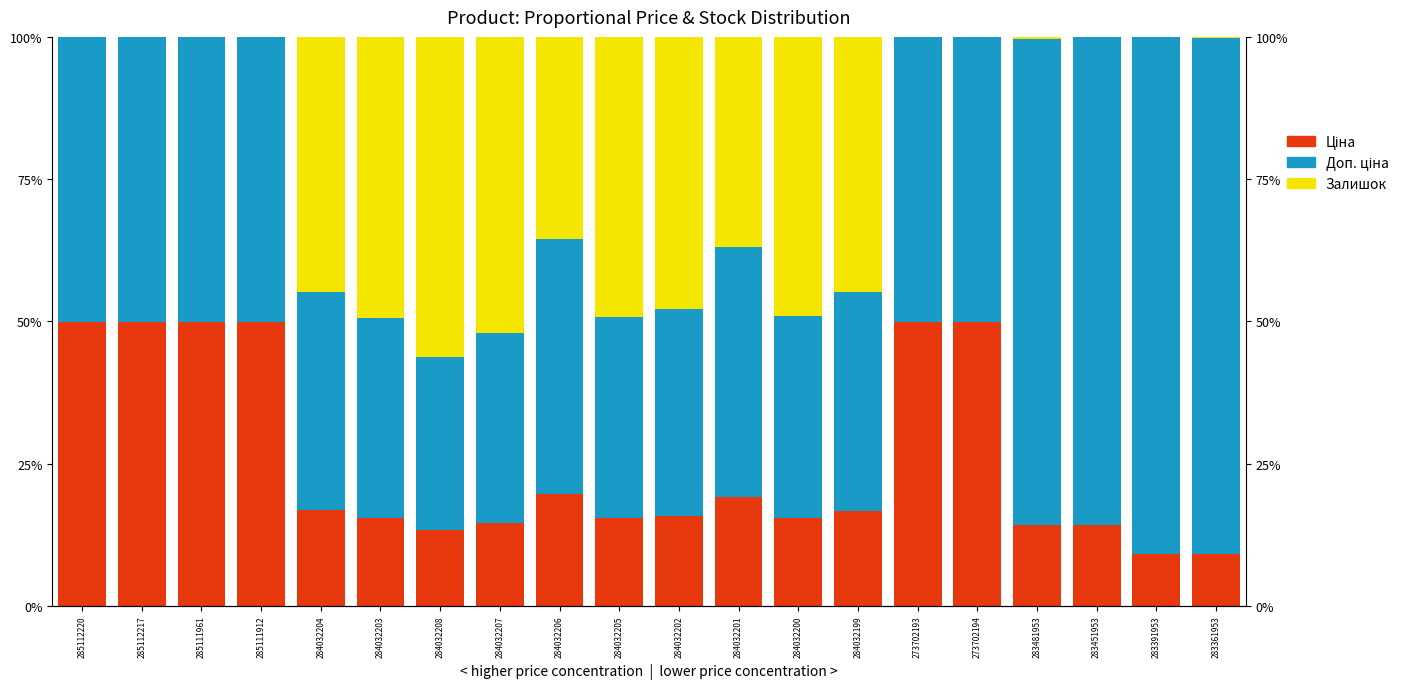

What are all the series names shown in the legend?

Ціна, Доп. ціна, Залишок